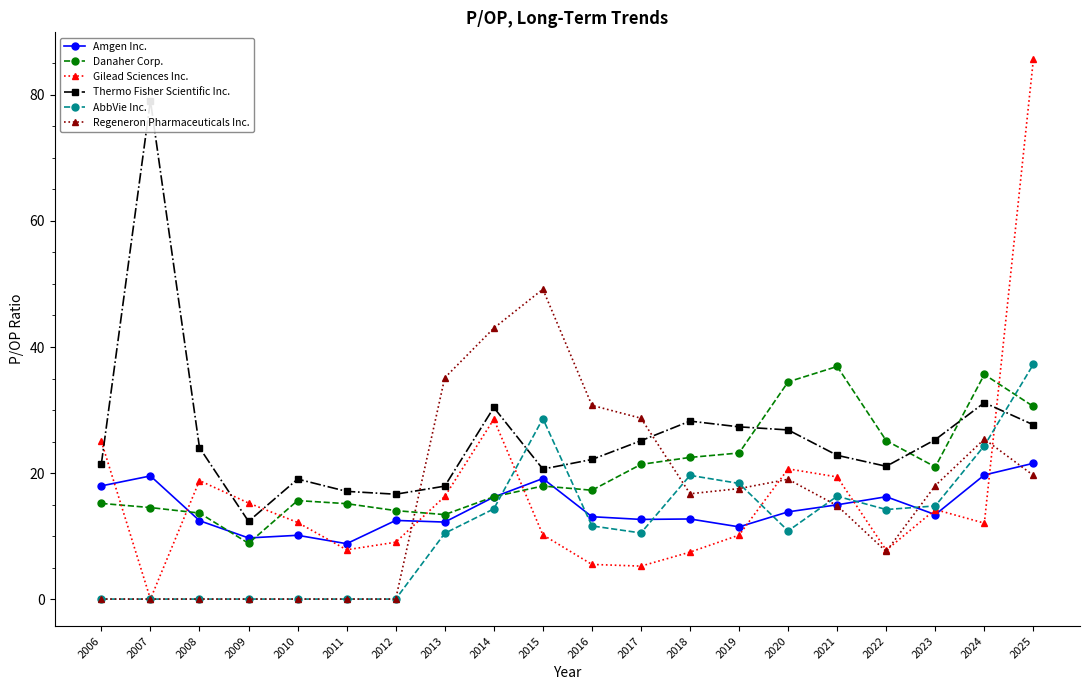

What is the spread (max minus min) of values at 2011?

17.1